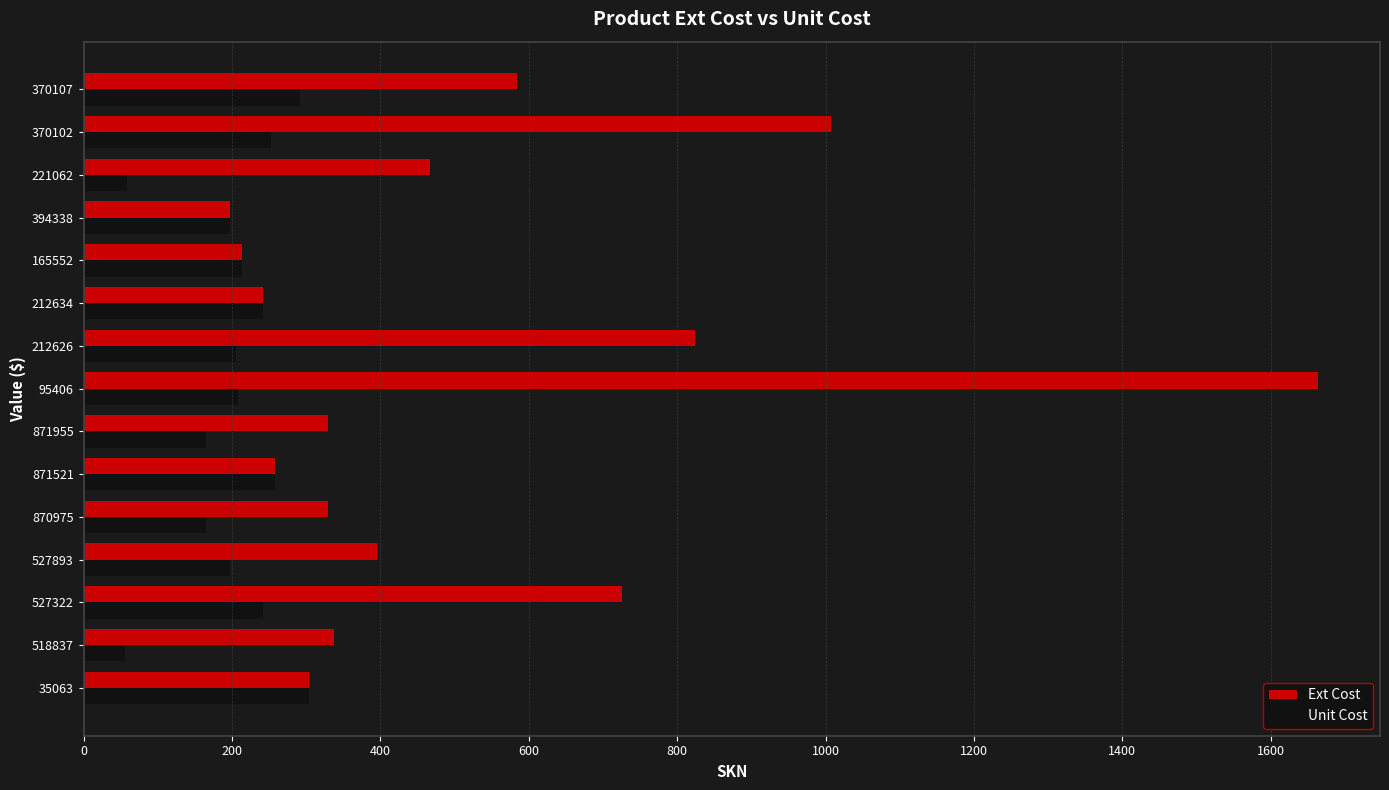

What is the maximum value shown in the chart?

1664.0